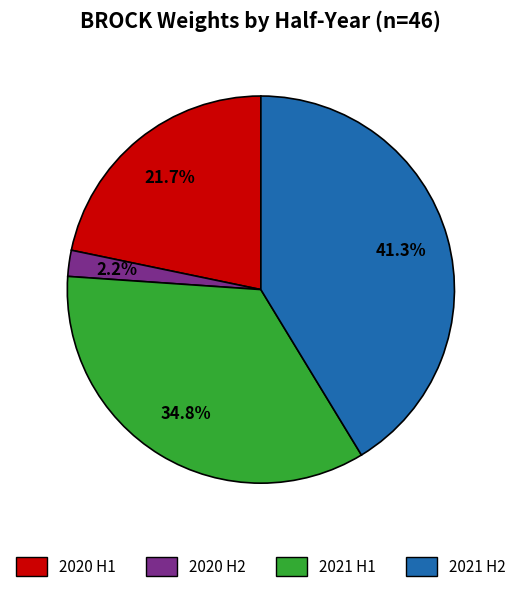

Is there any slice that represents more than half of the pie?

No